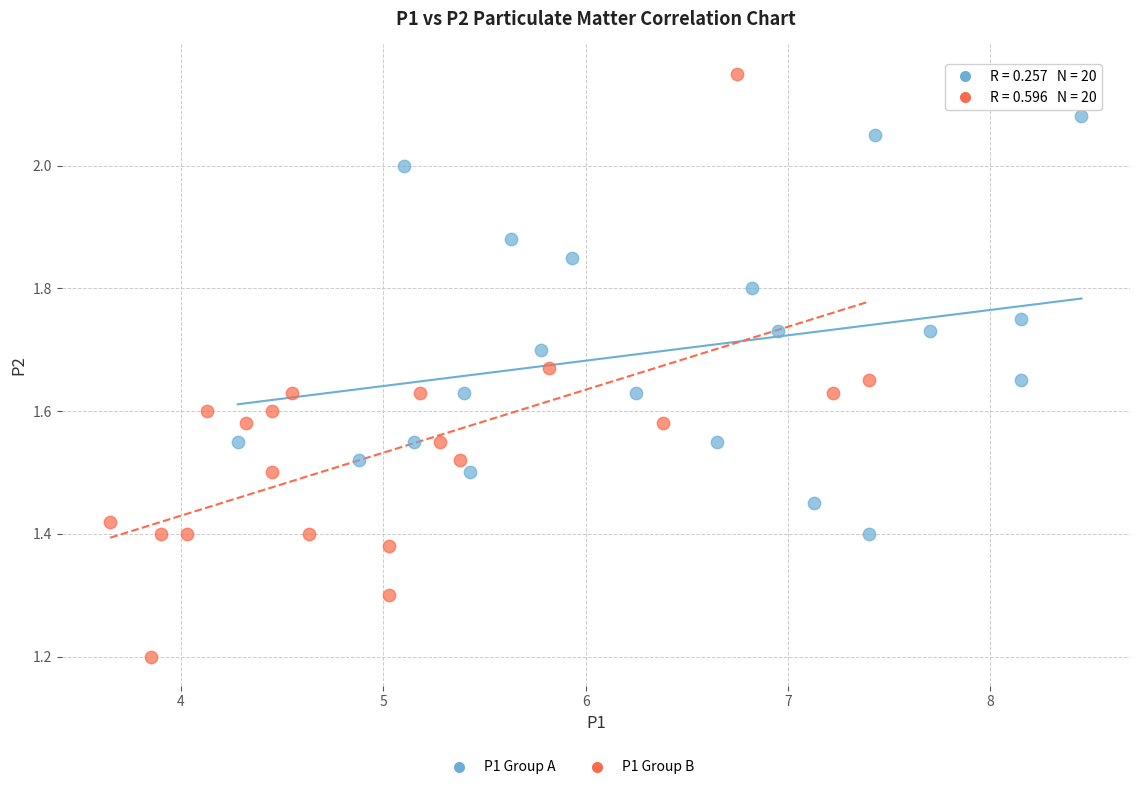

Which series has the largest Y range (max minus min)?

P1 Group B